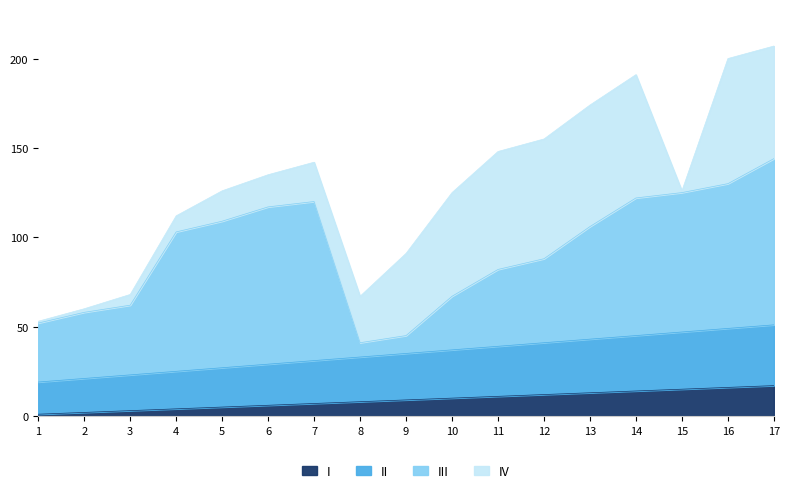

The II series shows 59 at 8. True or false?

False